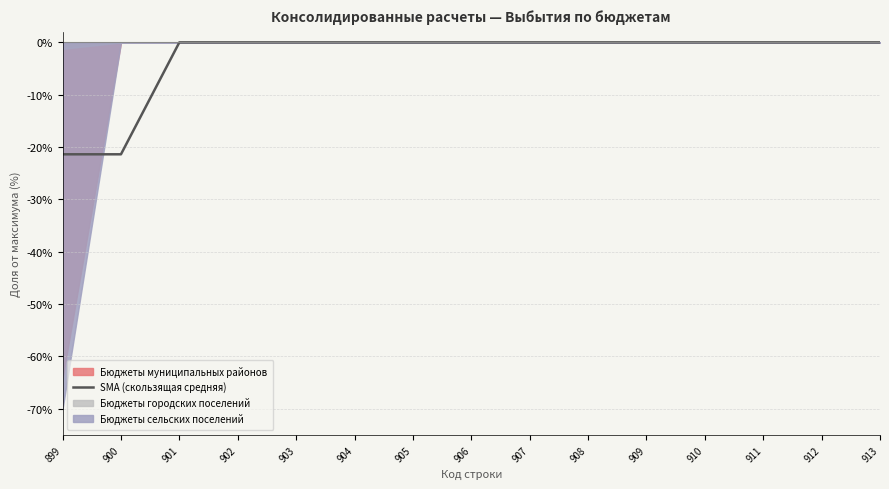

True or false: SMA (скользящая средняя) has a value of 0.0 at 906.

True